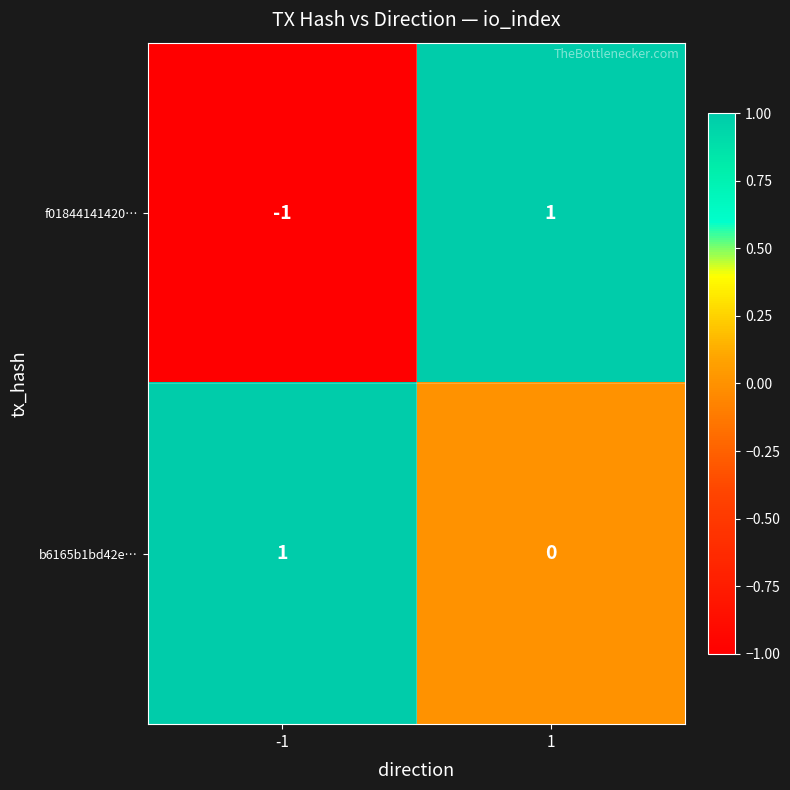

At how many categories does at least one series exceed 0?

2